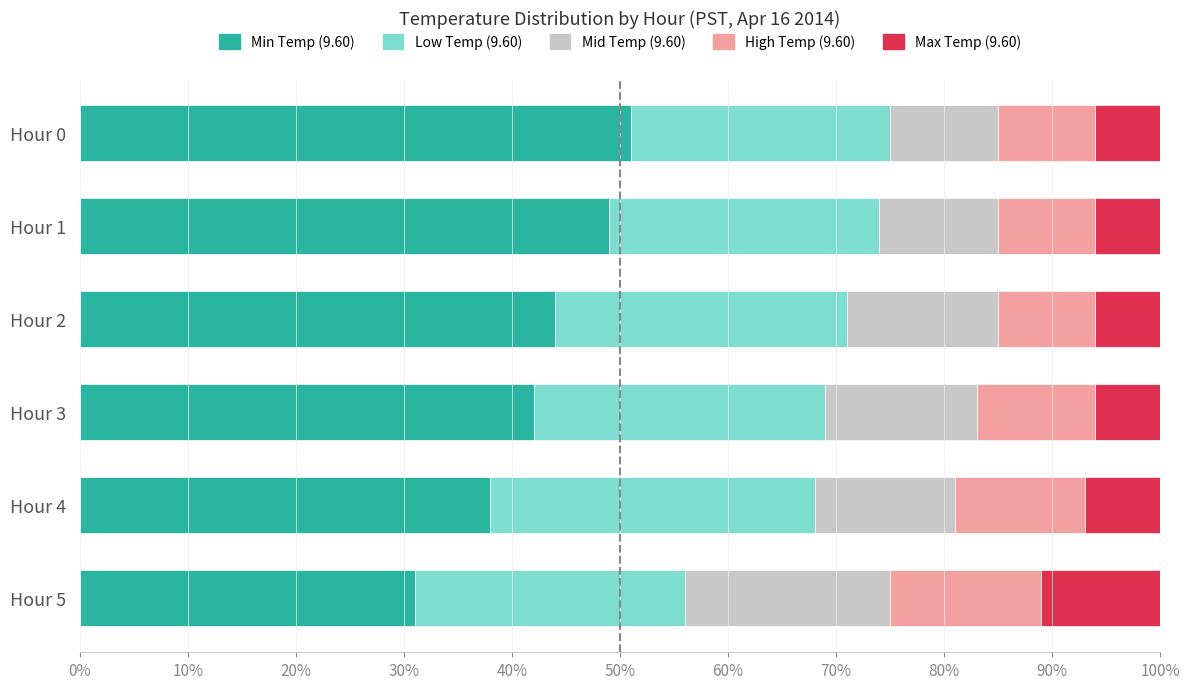

How many series are shown in this chart?

5